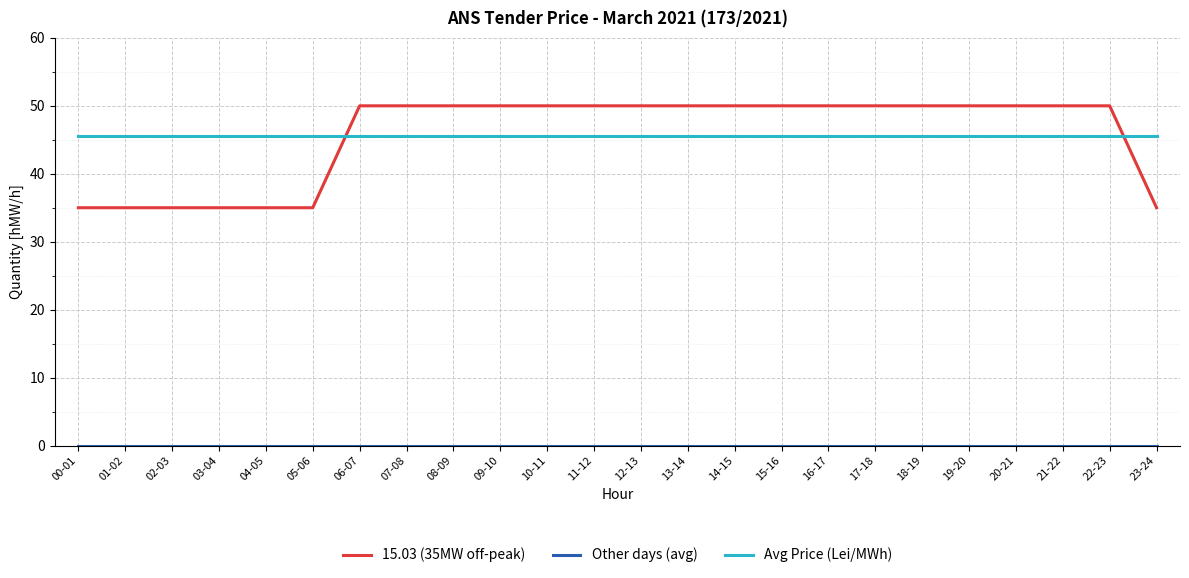

The 15.03 (35MW off-peak) series shows 50.0 at 14-15. True or false?

True